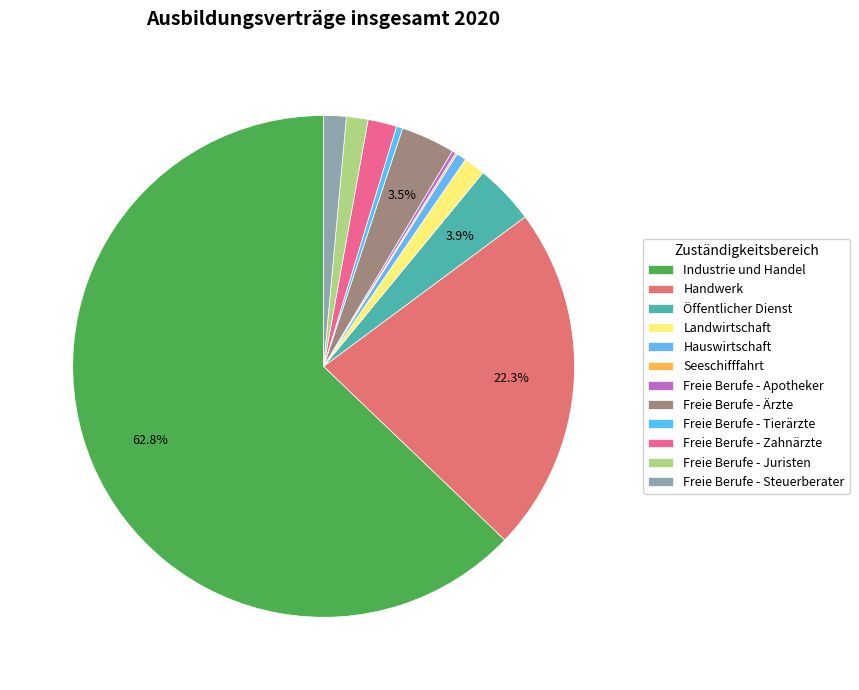

Is Industrie und Handel the majority of the pie?

Yes